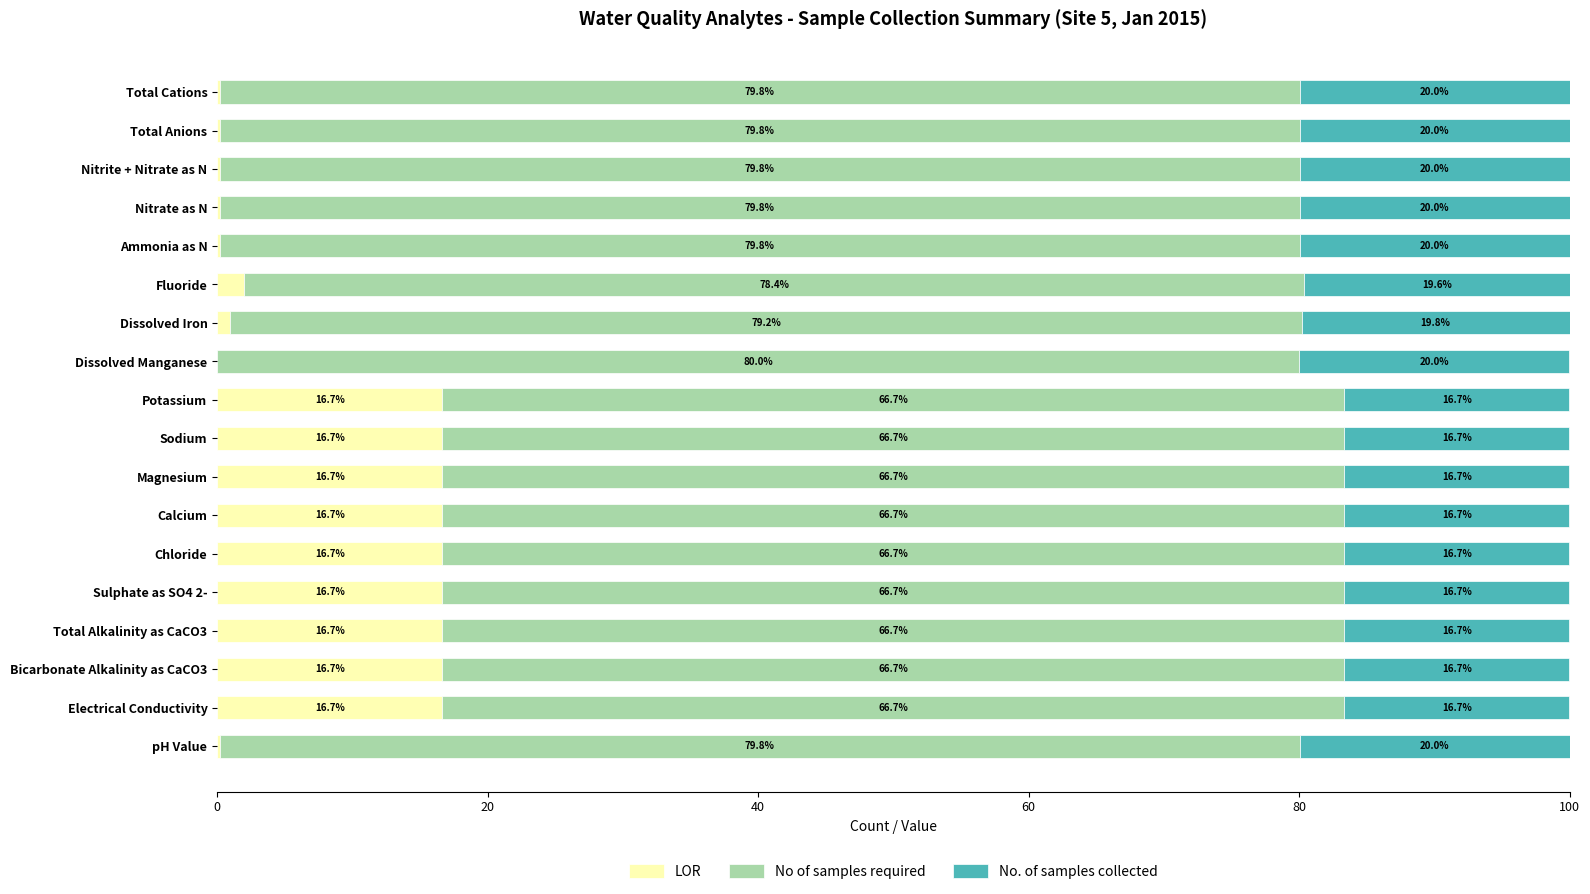

What is the maximum value for LOR?

16.7